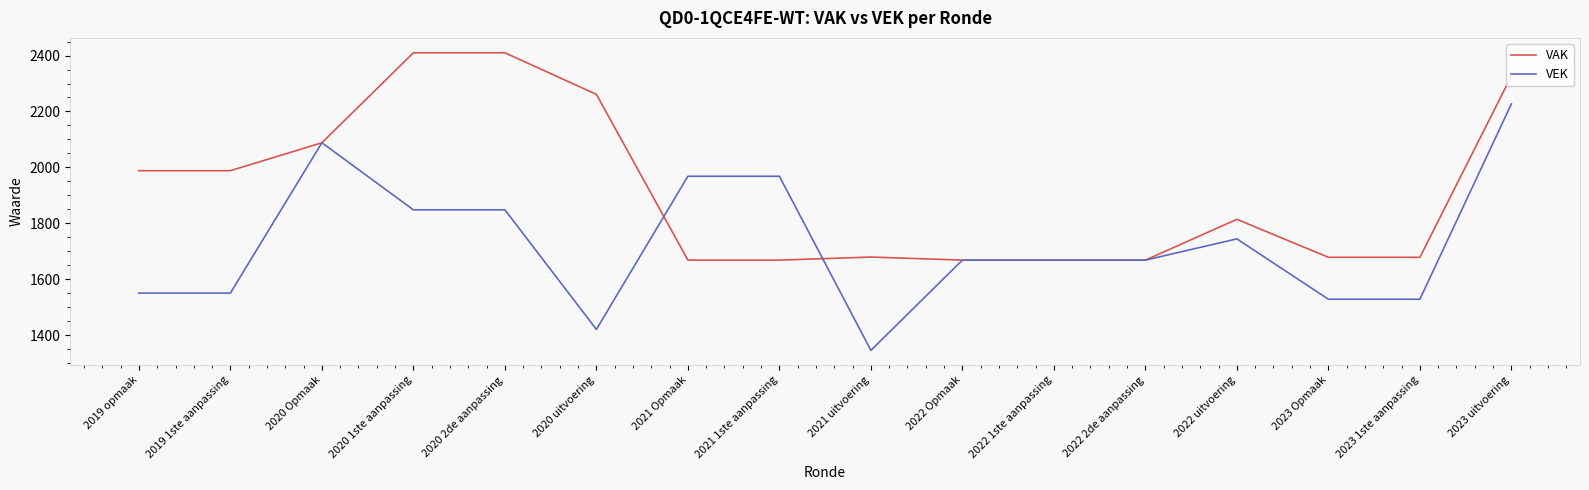

Which series changed the most between 2020 Opmaak and 2021 1ste aanpassing?

VAK